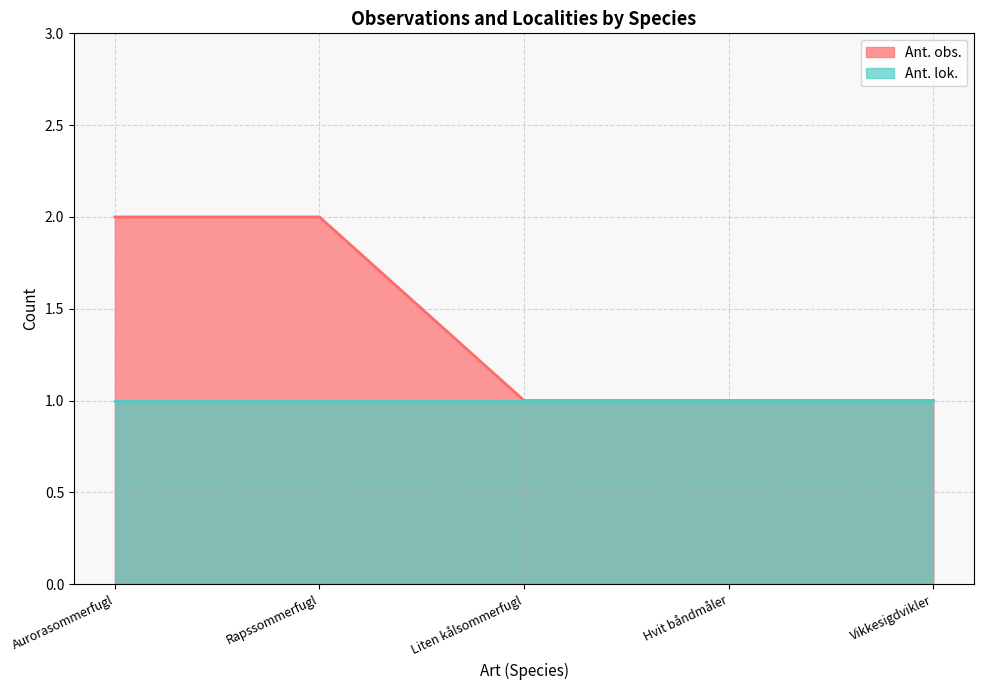

What is the value of the 4th point from the left?

1